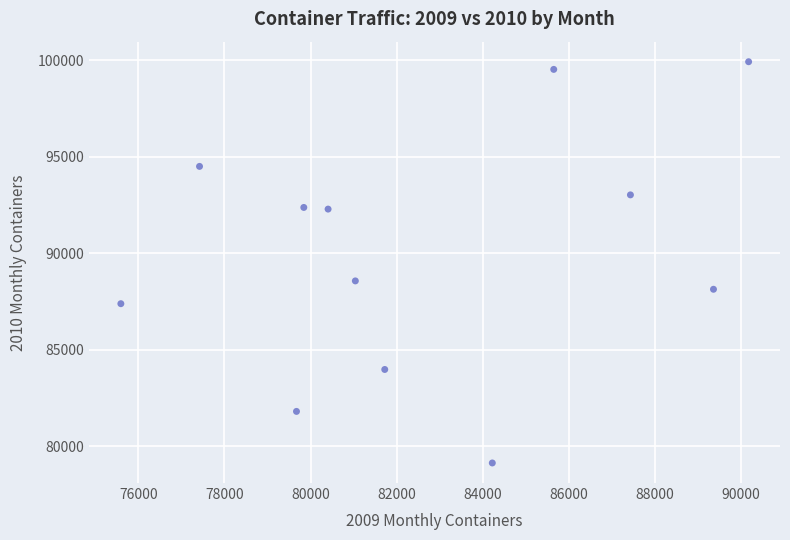

What Y value in the scatter plot is closest to 89536?

88575